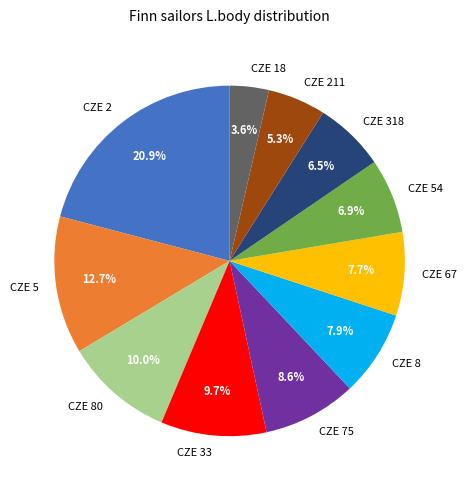

True or false: CZE 211 accounts for 1% of the total.

False